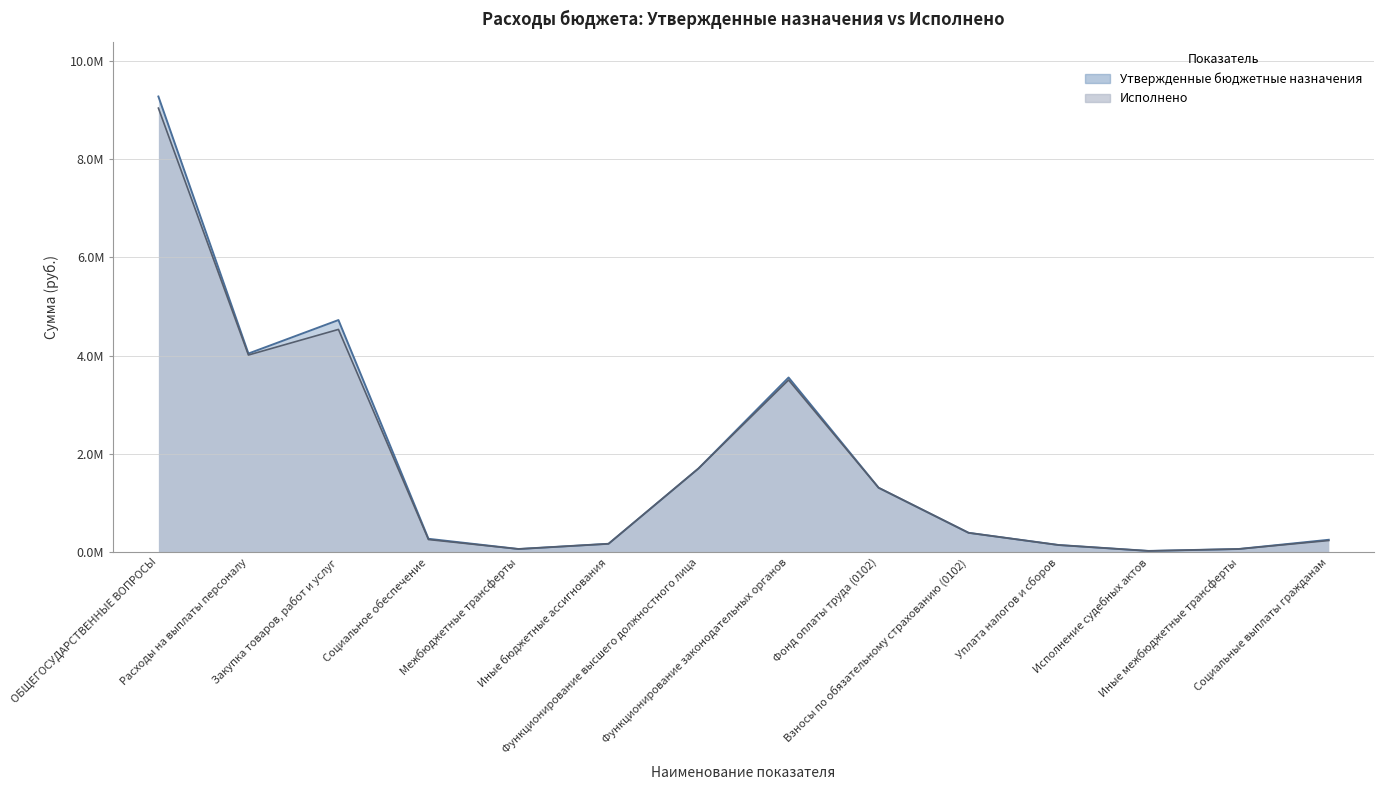

True or false: Утвержденные бюджетные назначения has more than 2 interior local peaks.

False